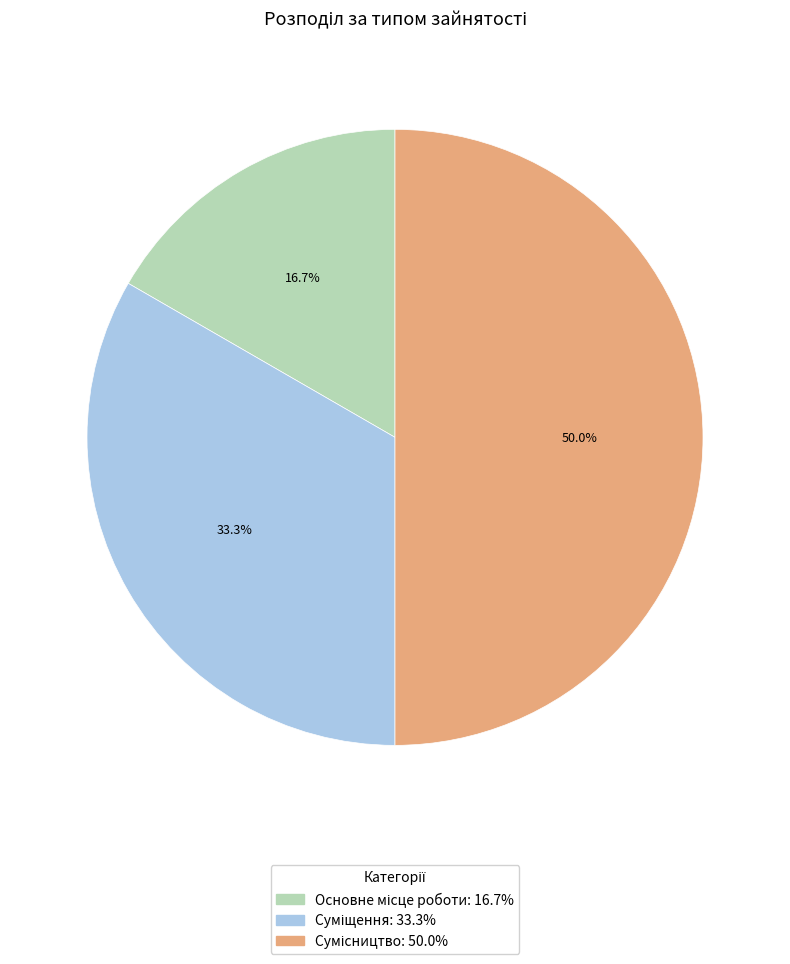

To the nearest percent, what is the difference between the largest and smallest slice percentages?

33%